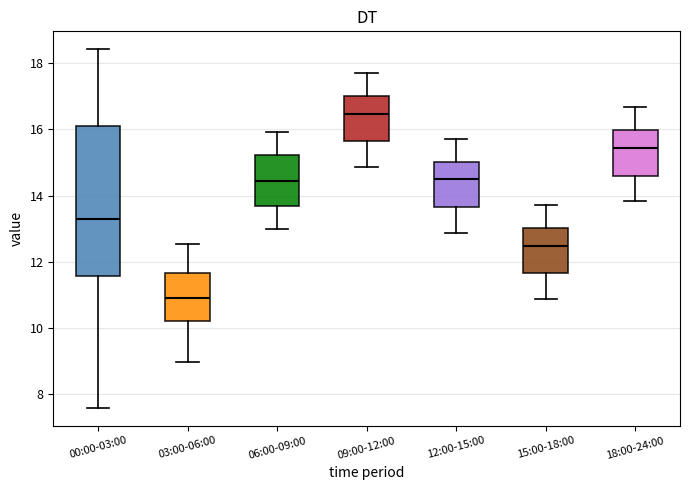

Reading left to right, read every box against the y-axis: the position of its median line, the range the box covers, and the ends of its whiskers. The values are not printed on the chart, so give them approximately, as read against the axis.

00:00-03:00: median 13.4, box 11.6 to 16.2, whiskers 7.6 to 18.4
03:00-06:00: median 10.8, box 10.2 to 11.6, whiskers 9.0 to 12.6
06:00-09:00: median 14.4, box 13.6 to 15.2, whiskers 13.0 to 16.0
09:00-12:00: median 16.4, box 15.6 to 17.0, whiskers 14.8 to 17.8
12:00-15:00: median 14.6, box 13.6 to 15.0, whiskers 12.8 to 15.8
15:00-18:00: median 12.4, box 11.6 to 13.0, whiskers 10.8 to 13.8
18:00-24:00: median 15.4, box 14.6 to 16.0, whiskers 13.8 to 16.6